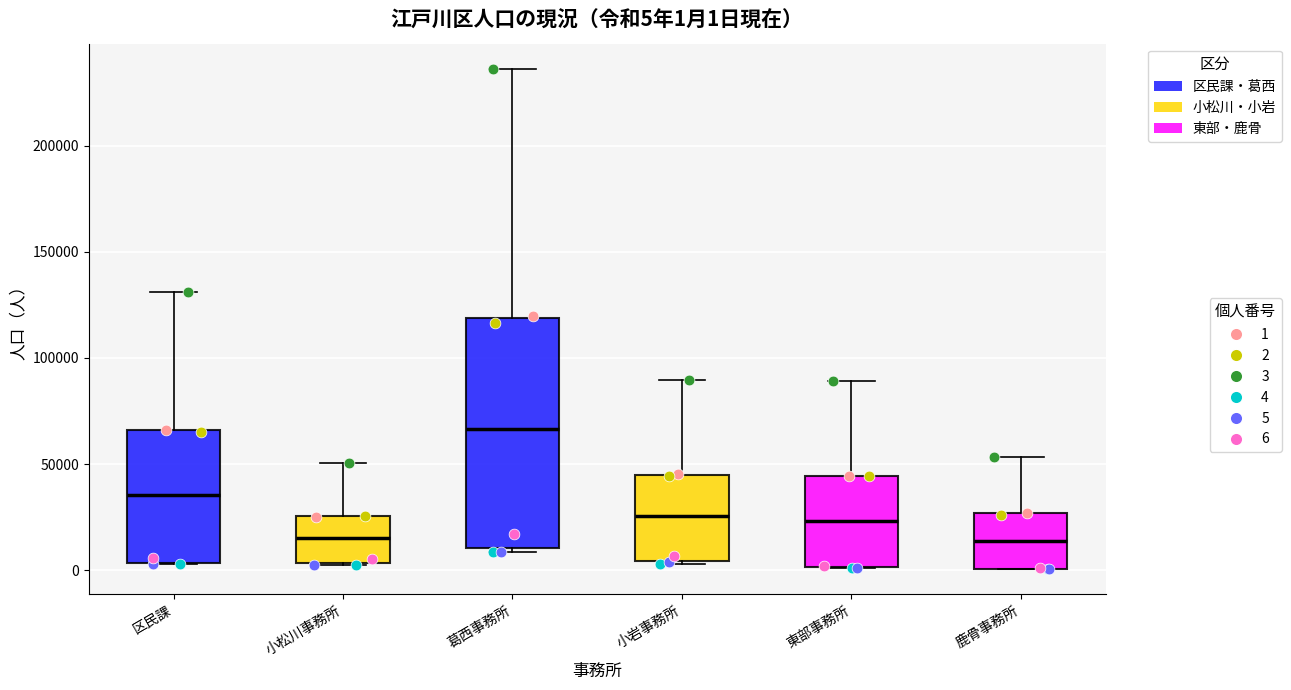

Comparing the boxes themselves (not the whiskers), which one is the tallest?

葛西事務所